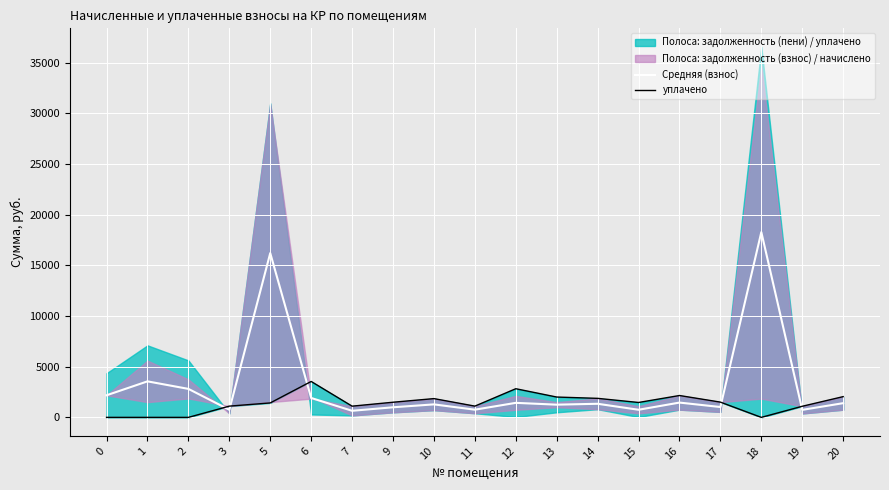

What is the greatest value displayed?

18277.7